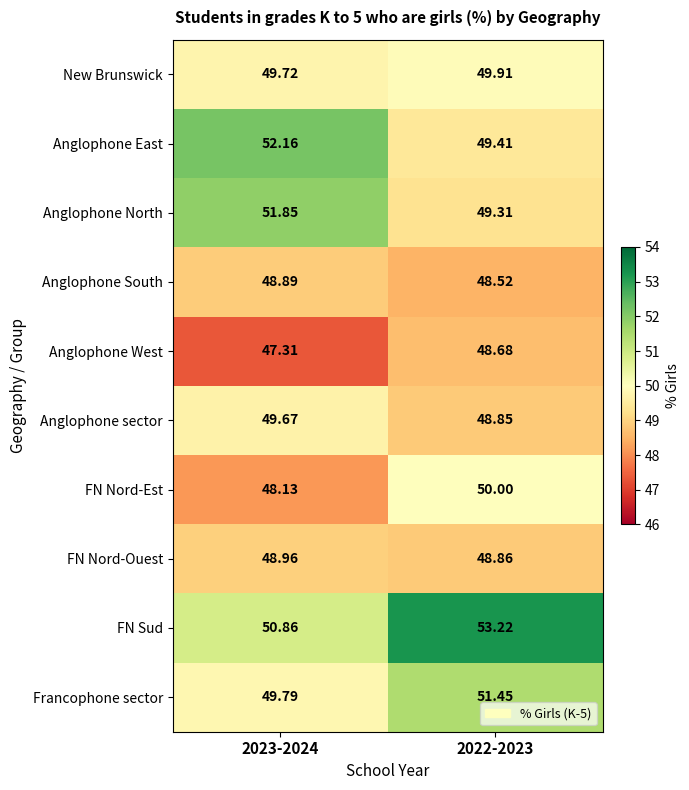

Which series has the largest total across all categories?

FN Sud